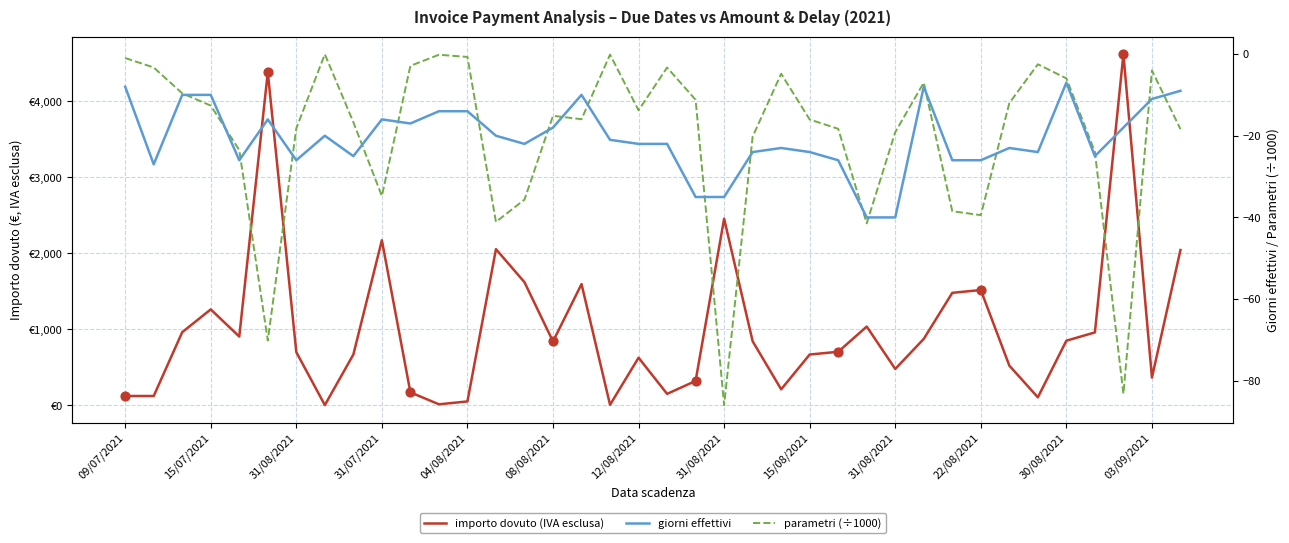

Which series reaches the maximum Y coordinate?

importo dovuto (IVA esclusa)